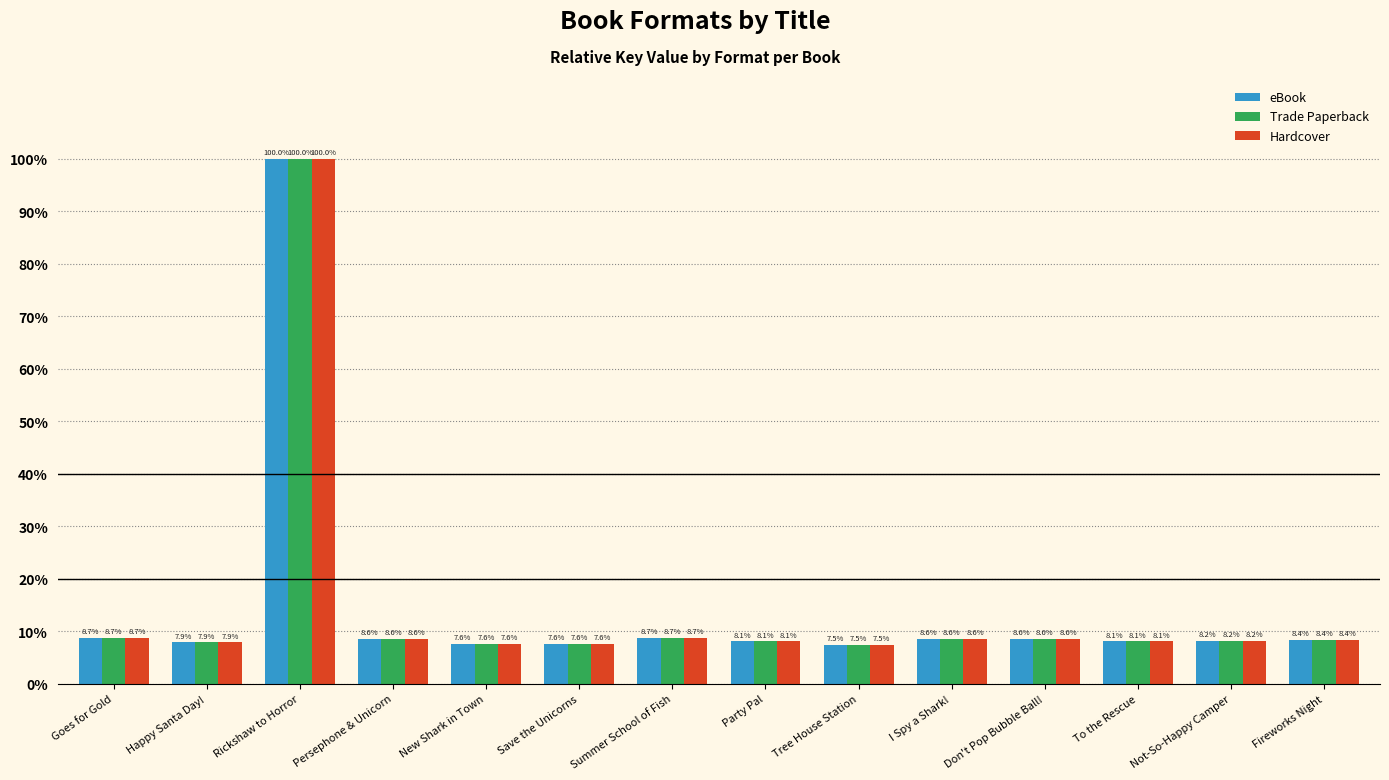

True or false: Hardcover has a value of 8.4 at Fireworks Night.

True